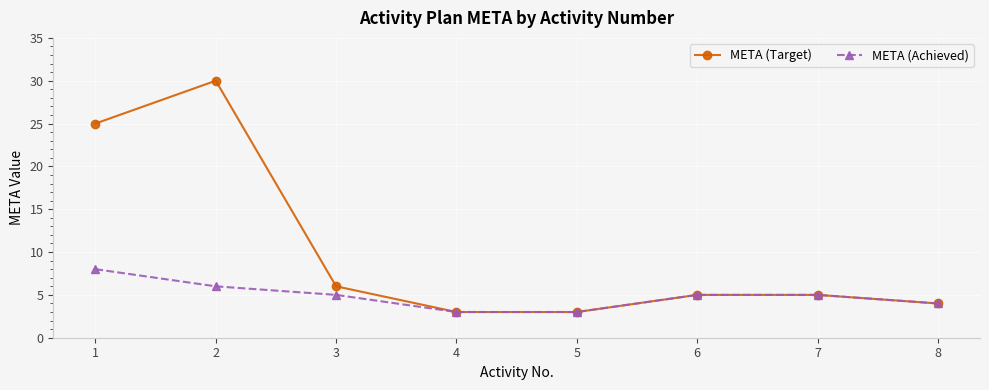

Reading right to left, transcribe all the data shown in this chart.

META (Target): 8=4	7=5	6=5	5=3	4=3	3=6	2=30	1=25
META (Achieved): 8=4	7=5	6=5	5=3	4=3	3=5	2=6	1=8